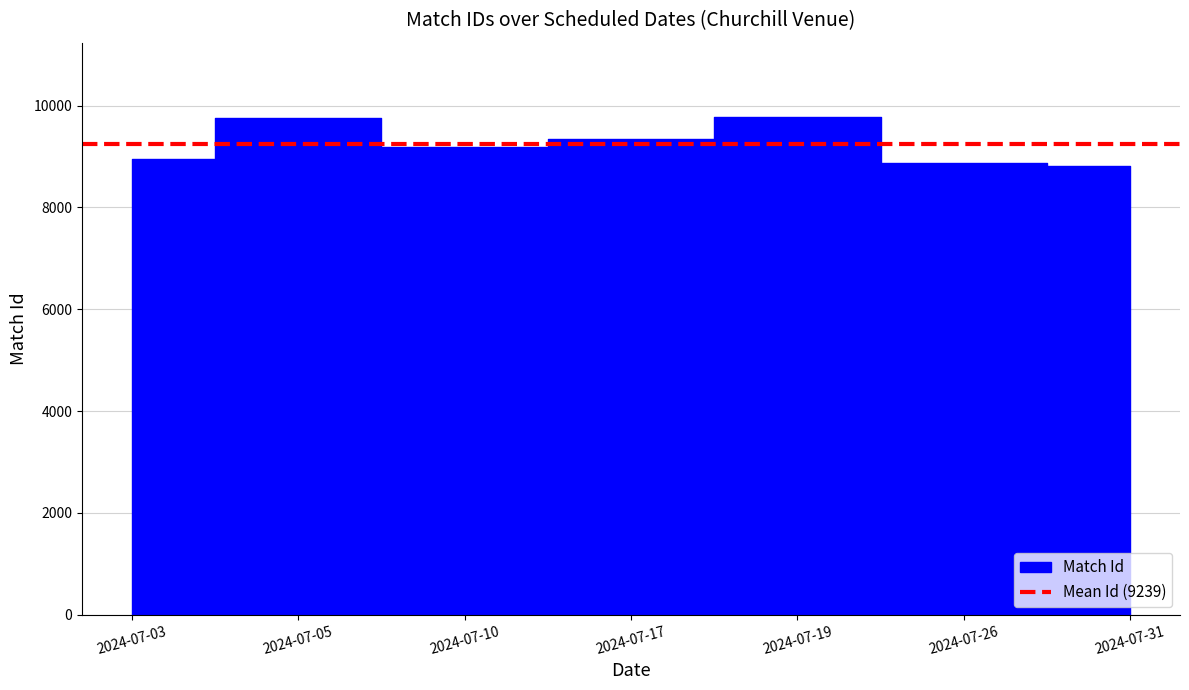

What is the sum of the values at 2024-07-19 and 2024-07-26?

18632